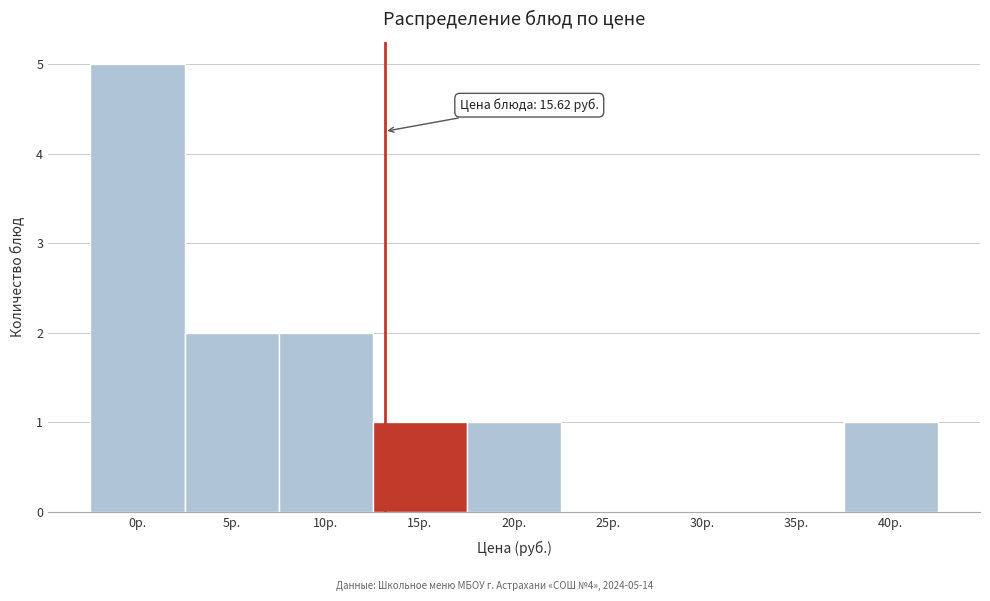

Reading right to left, what are all the values shown in this chart?

40р.=1	35р.=0	30р.=0	25р.=0	20р.=1	15р.=1	10р.=2	5р.=2	0р.=5